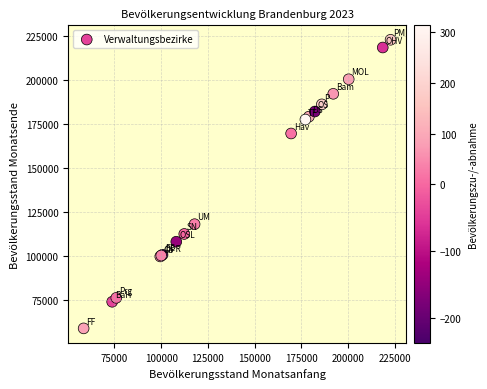

What Y value in the scatter plot is closest to 140736?

117903